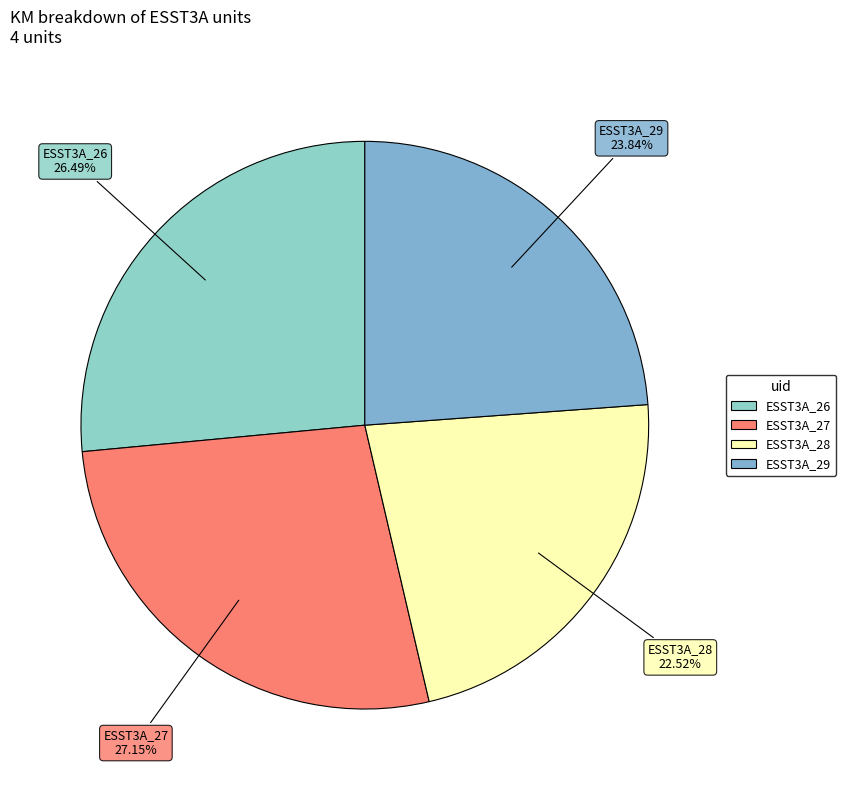

Does ESST3A_29 represent more than half of the total?

No